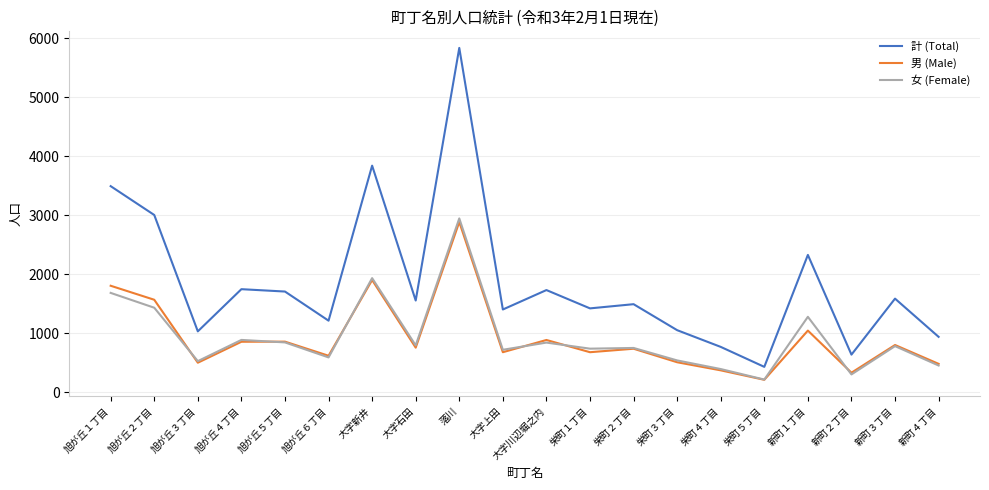

True or false: 女 (Female) and 計 (Total) intersect in this chart.

False